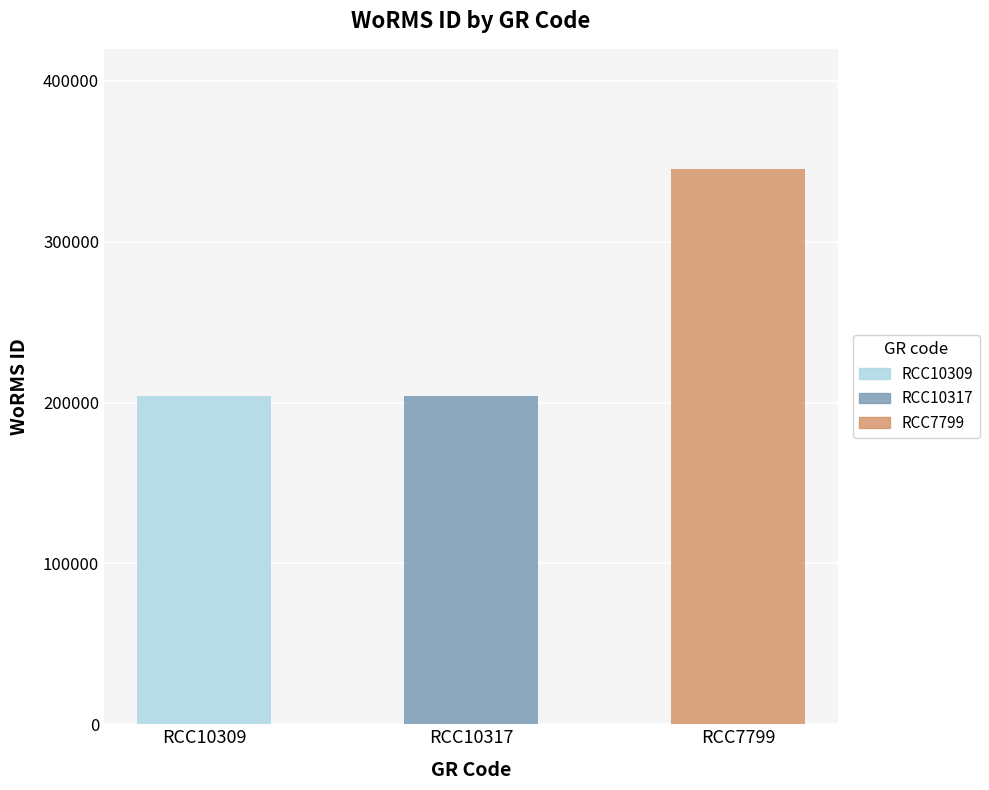

What is the smallest value displayed?

204228